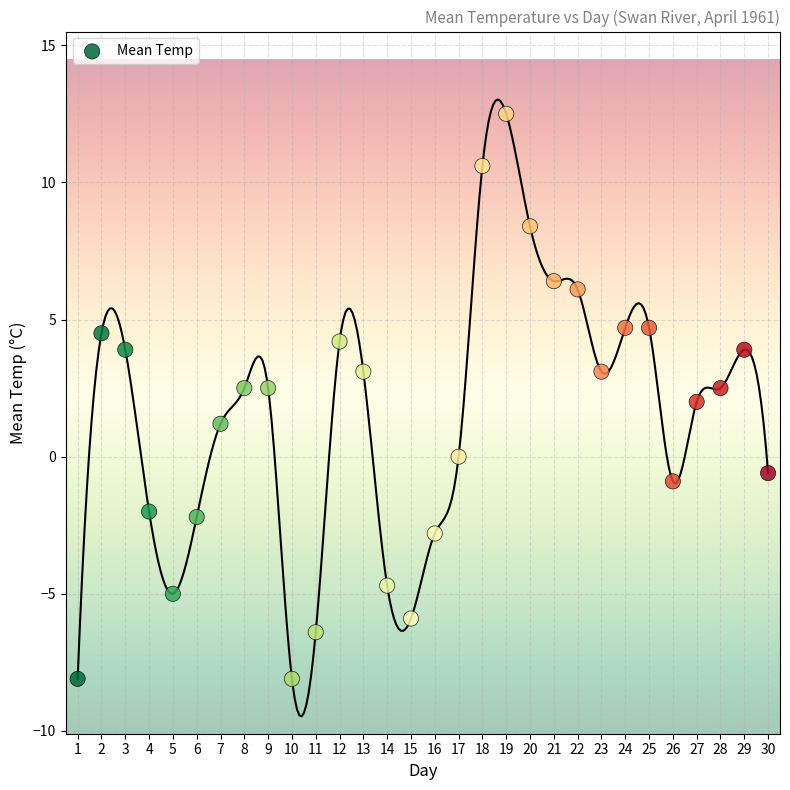

What is the range of Y values (max minus min)?

20.6